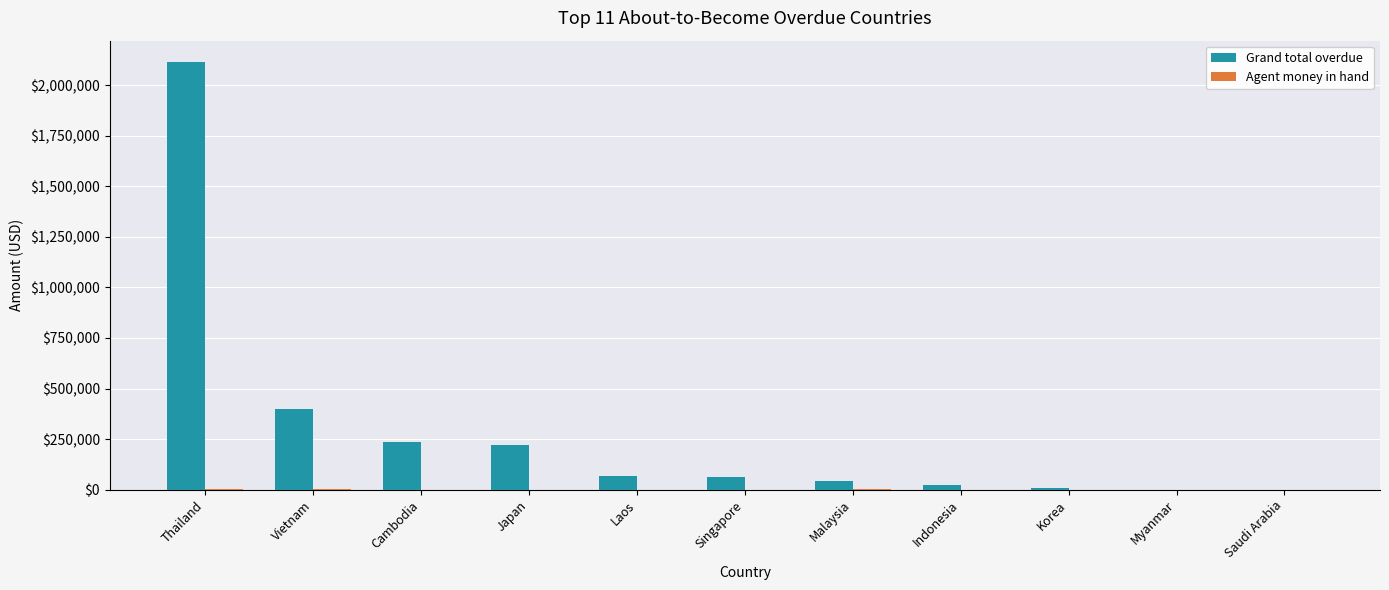

Is it true that Grand total overdue equals 564760.6 at Vietnam?

False